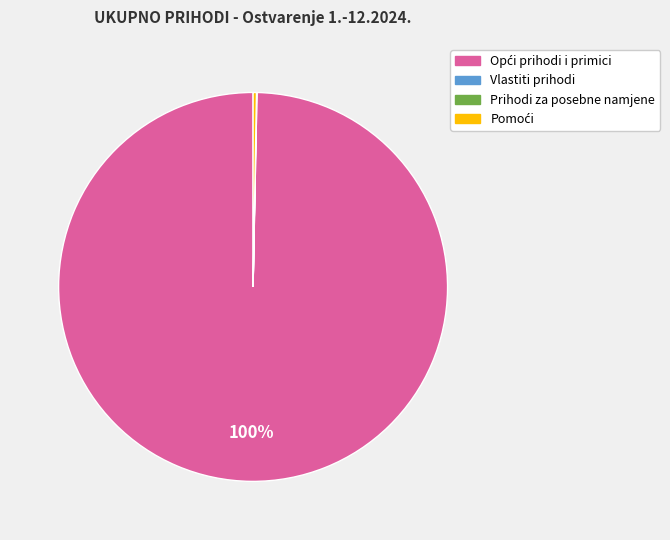

Is there any slice that represents more than half of the pie?

Yes